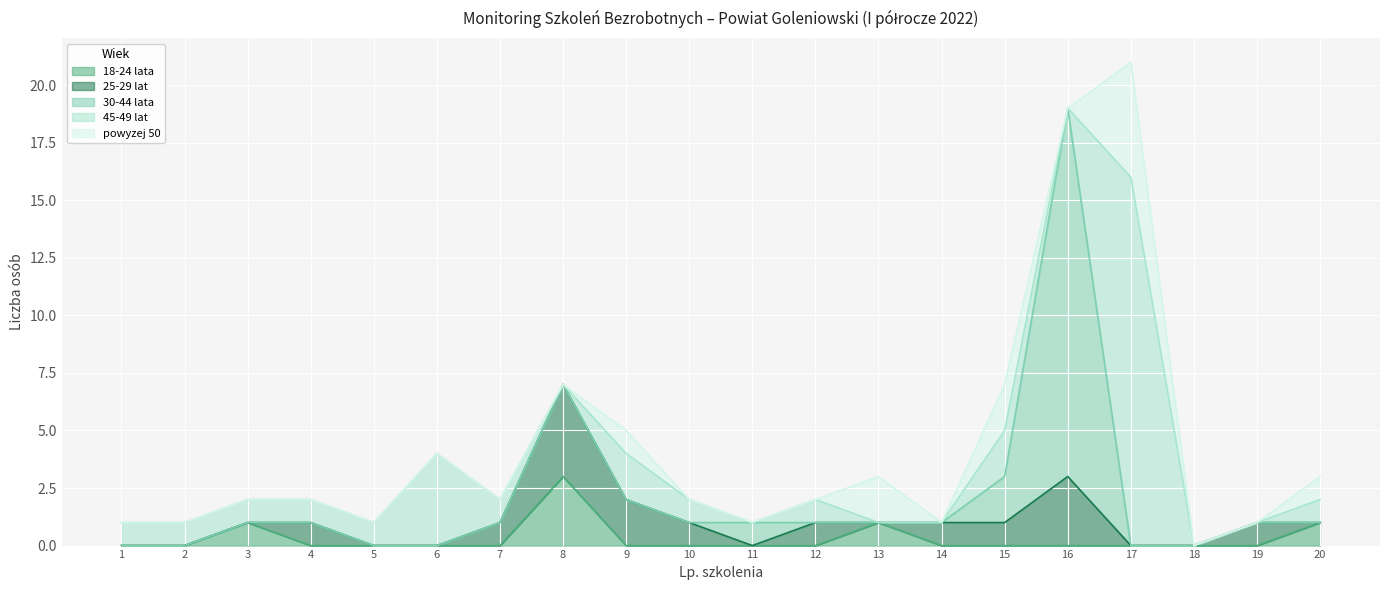

What is the difference between the highest and lowest values at 1?

1